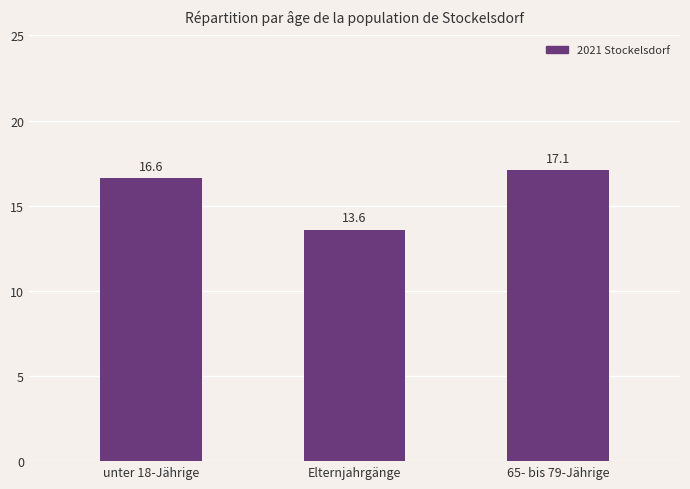

Reading left to right, transcribe all the data shown in this chart.

unter 18-Jährige=16.6	Elternjahrgänge=13.6	65- bis 79-Jährige=17.1